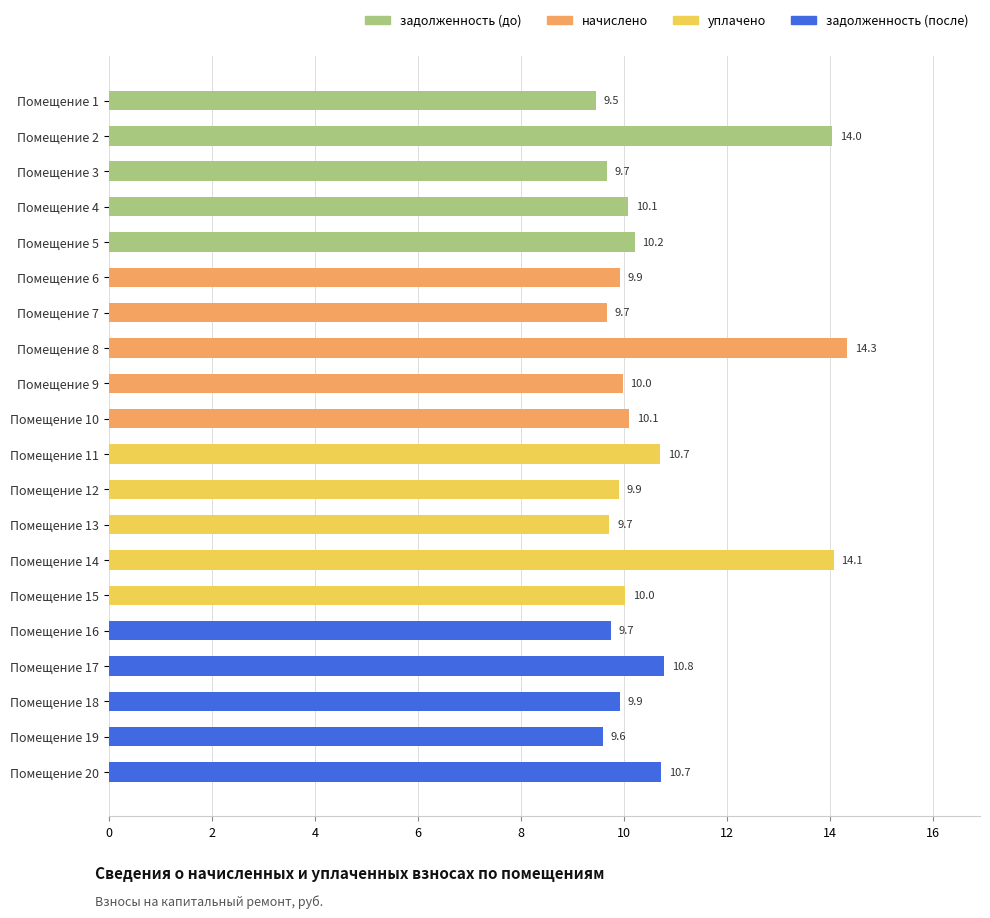

Where is the data nearest to the value 11?

Помещение 17